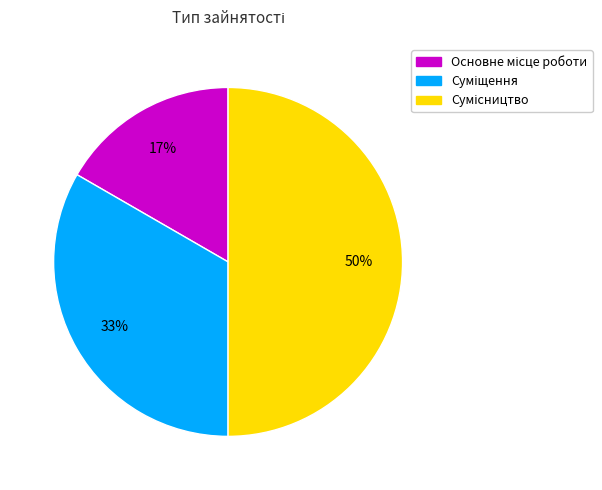

How many slices are in this pie chart?

3